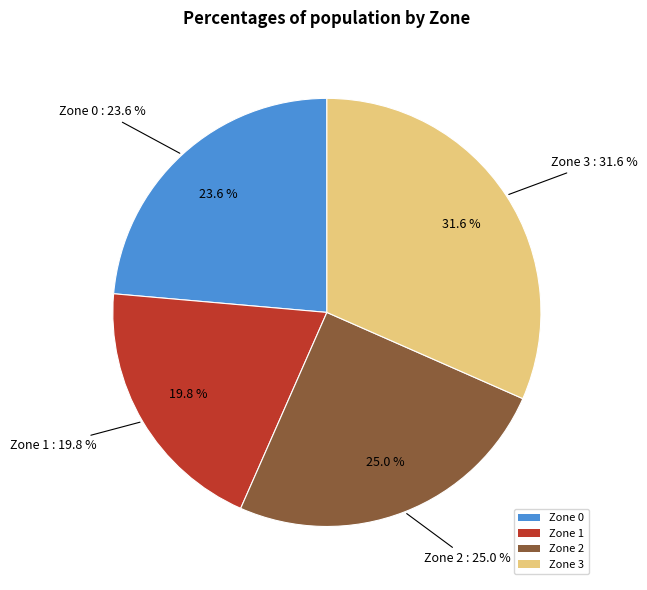

Count the number of slices in the pie.

4